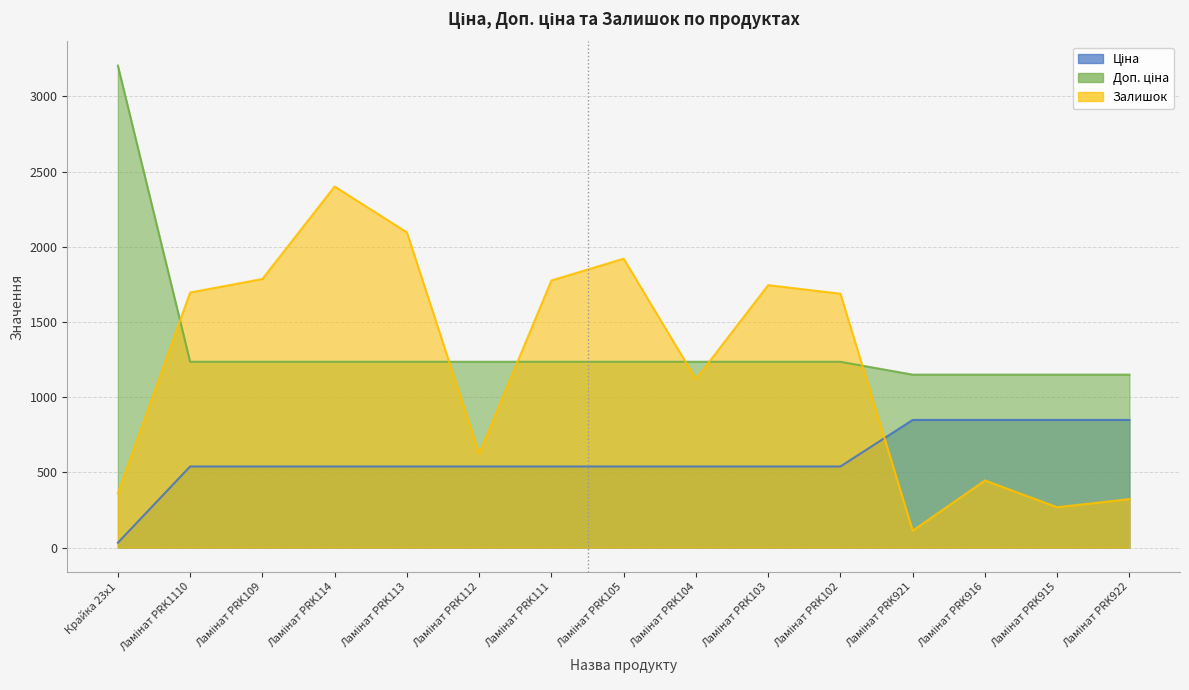

Which has a higher value, Ламінат PRK103 or Ламінат PRK109?

Ламінат PRK103